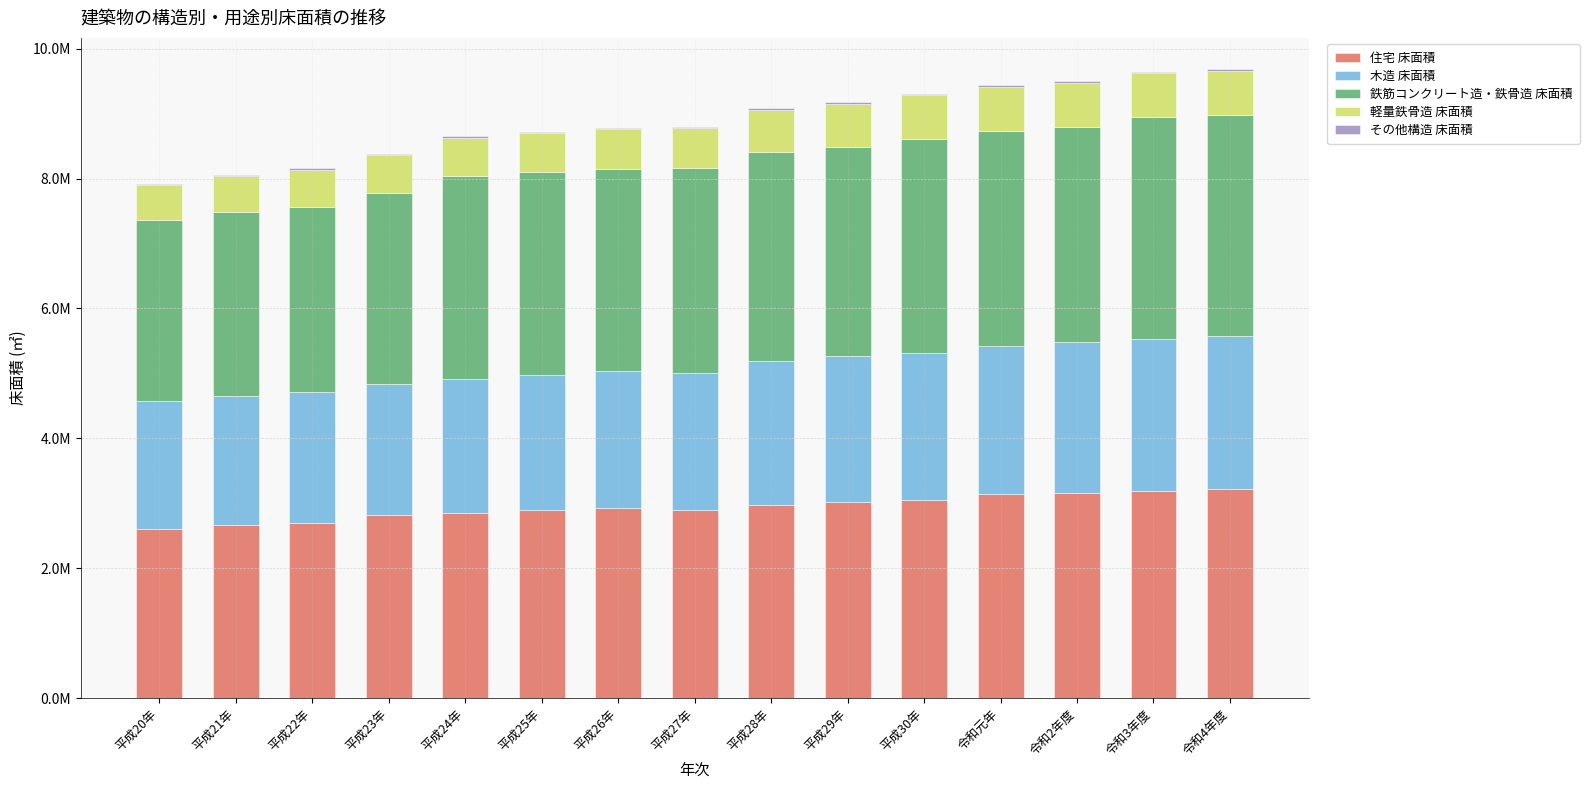

Does the chart contain stacked bars?

Yes